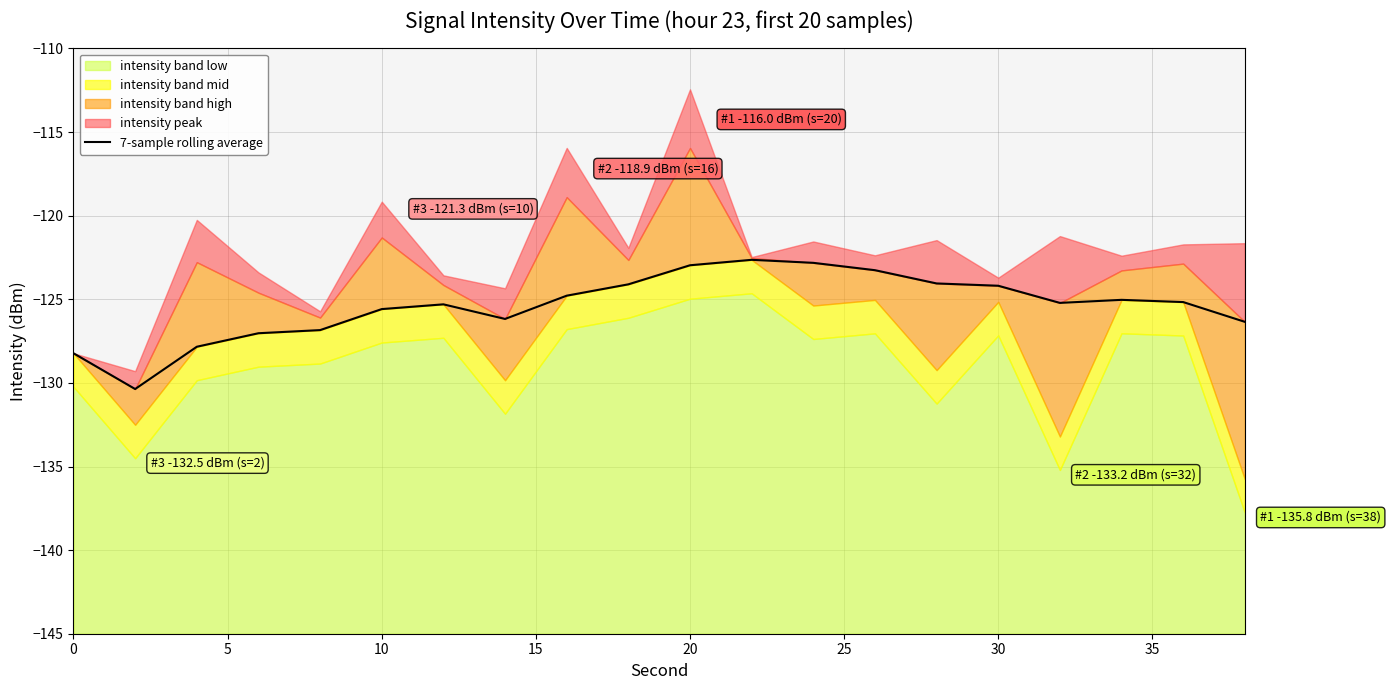

What is the difference between the maximum and second lowest values?

5.6